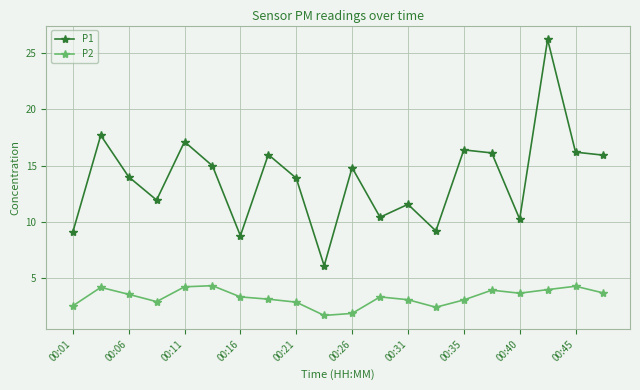

True or false: P2 has more than 1 points higher than both neighbors.

True